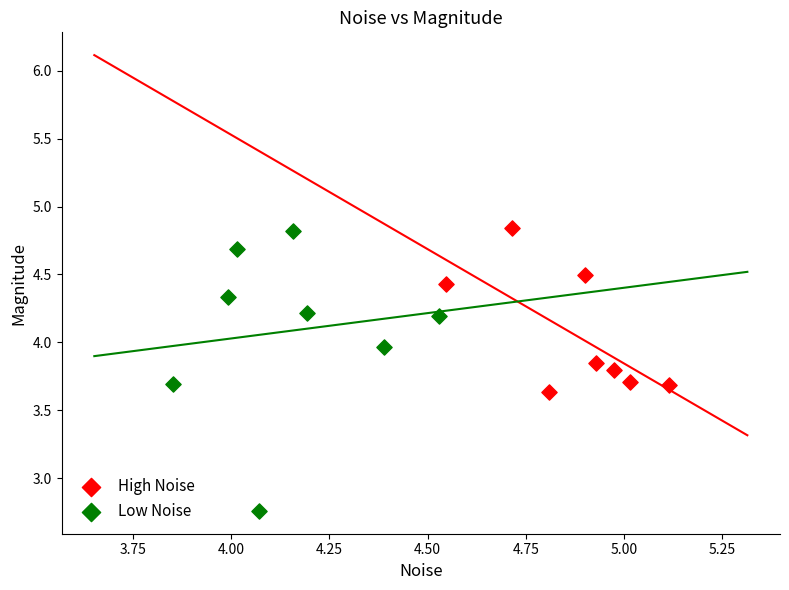

Which series reaches the minimum Y coordinate?

Low Noise